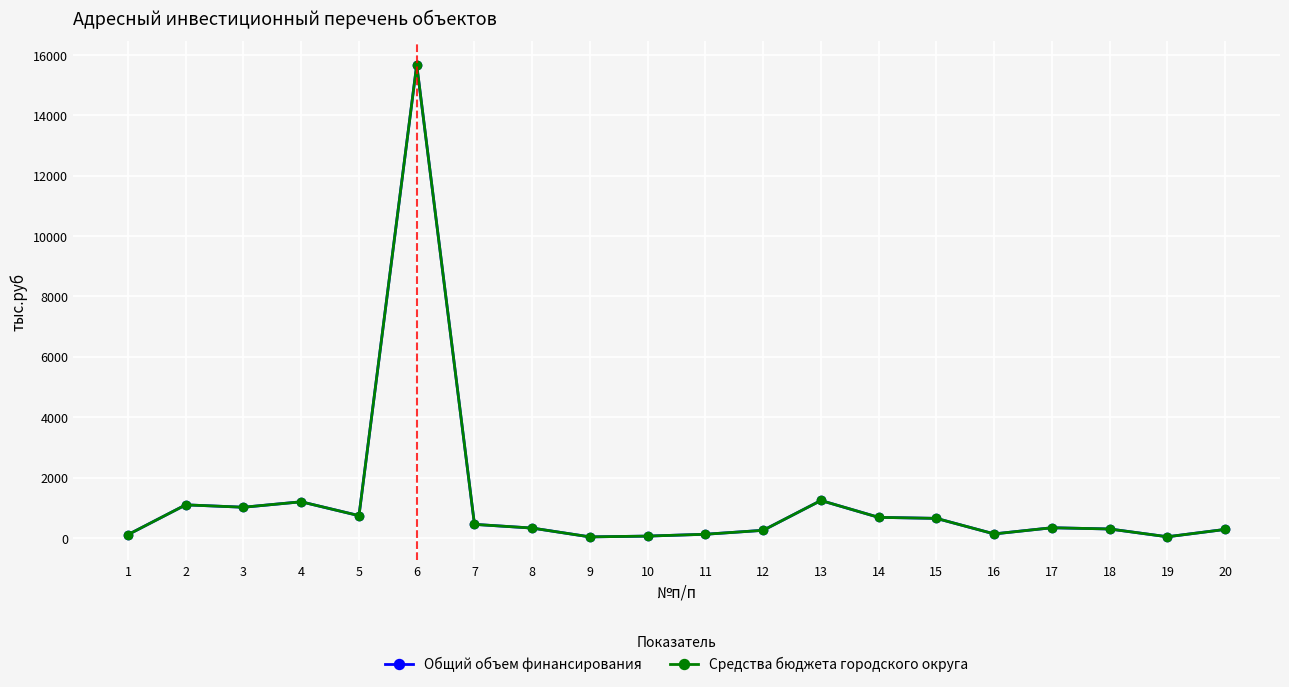

True or false: Средства бюджета городского округа has a value of 206.5 at 5.

False